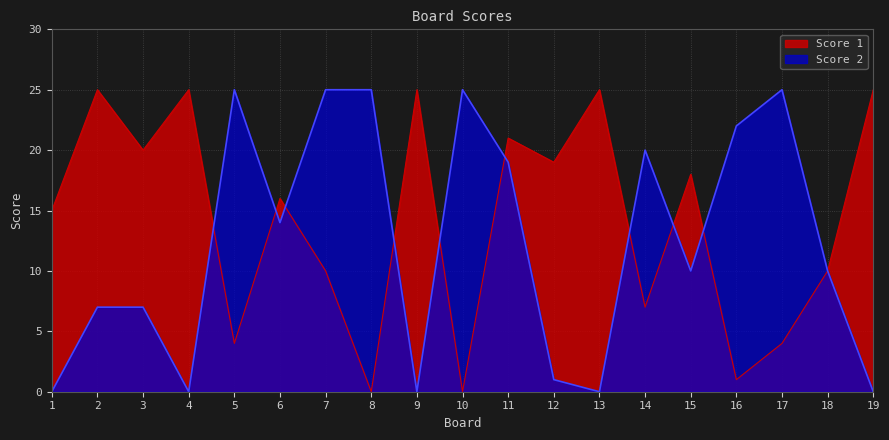

List the series in order of their peak value, highest first.

Score 1, Score 2